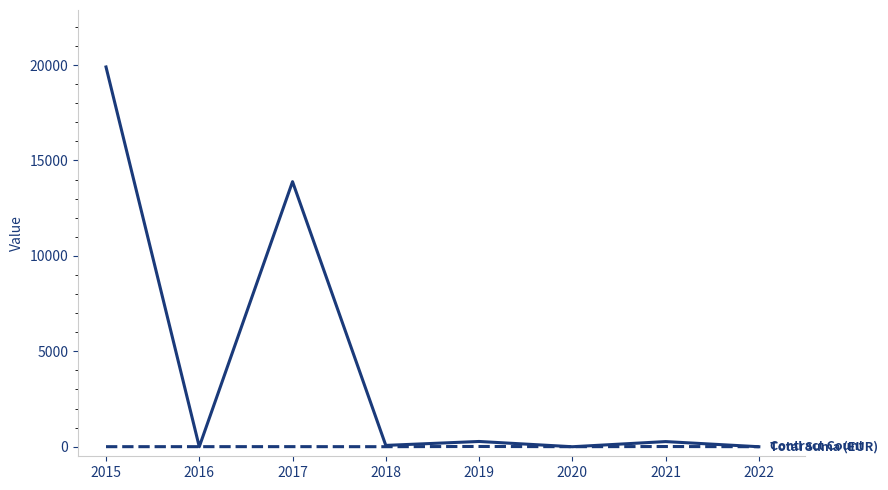

Which label corresponds to the largest value in the chart?

2015